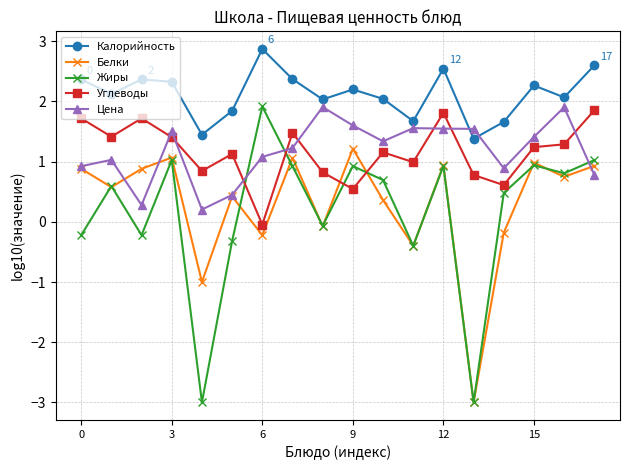

True or false: Белки and Калорийность cross at least once.

False